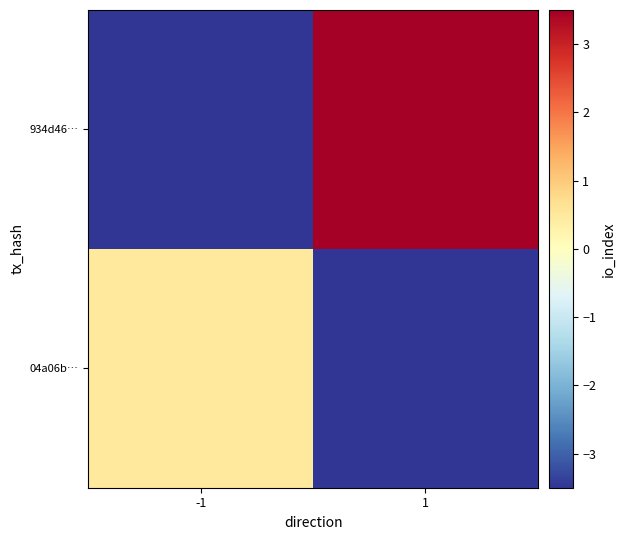

At which category is the sum across all series the highest?

1